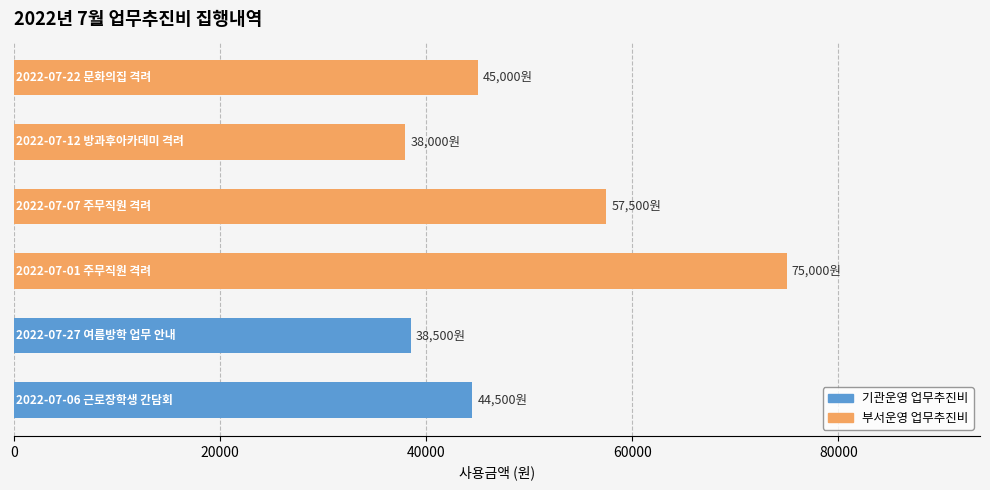

The value at 20000 is 19556. True or false?

False